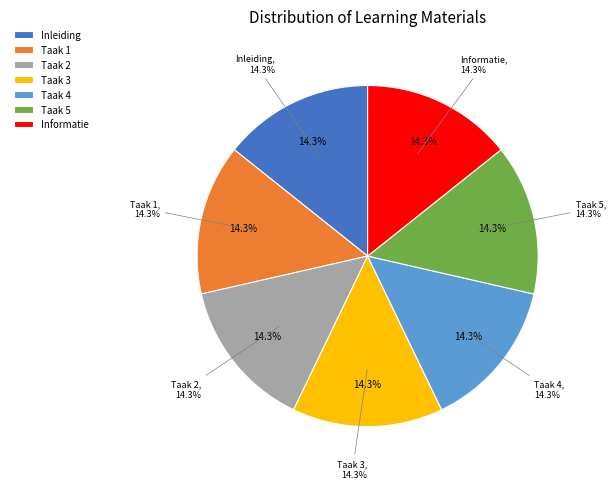

Combined, do Taak 3 and Inleiding account for over 50%?

No